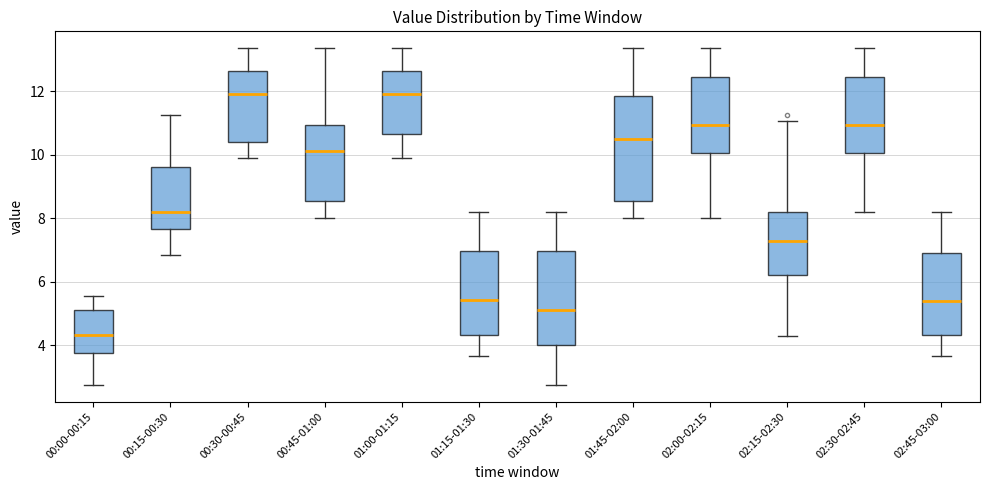

Reading left to right, transcribe this box plot: for each box, give where its median line is, the range the box spans, and where its two whiskers end, as read against the y-axis. The values are not printed on the chart, so give them approximately, as read against the axis.

00:00-00:15: median 4.4, box 3.8 to 5.2, whiskers 2.8 to 5.6
00:15-00:30: median 8.2, box 7.6 to 9.6, whiskers 6.8 to 11.2
00:30-00:45: median 12.0, box 10.4 to 12.6, whiskers 9.8 to 13.4
00:45-01:00: median 10.2, box 8.6 to 11.0, whiskers 8.0 to 13.4
01:00-01:15: median 12.0, box 10.6 to 12.6, whiskers 9.8 to 13.4
01:15-01:30: median 5.4, box 4.4 to 7.0, whiskers 3.6 to 8.2
01:30-01:45: median 5.2, box 4.0 to 7.0, whiskers 2.8 to 8.2
01:45-02:00: median 10.4, box 8.6 to 11.8, whiskers 8.0 to 13.4
02:00-02:15: median 11.0, box 10.0 to 12.4, whiskers 8.0 to 13.4
02:15-02:30: median 7.2, box 6.2 to 8.2, whiskers 4.4 to 11.0
02:30-02:45: median 11.0, box 10.0 to 12.4, whiskers 8.2 to 13.4
02:45-03:00: median 5.4, box 4.4 to 6.8, whiskers 3.6 to 8.2